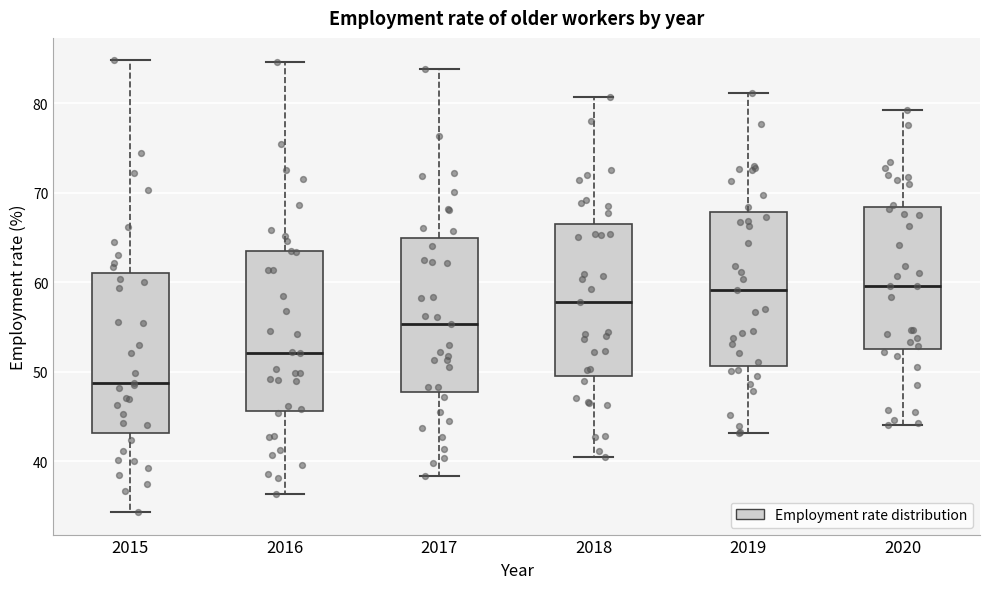

Reading left to right, transcribe this box plot: for each box, give where its median line is, the range the box spans, and where its two whiskers end, as read against the y-axis. The values are not printed on the chart, so give them approximately, as read against the axis.

2015: median 49, box 43 to 61, whiskers 34 to 85
2016: median 52, box 46 to 63, whiskers 36 to 85
2017: median 55, box 48 to 65, whiskers 38 to 84
2018: median 58, box 50 to 67, whiskers 41 to 81
2019: median 59, box 51 to 68, whiskers 43 to 81
2020: median 60, box 53 to 68, whiskers 44 to 79